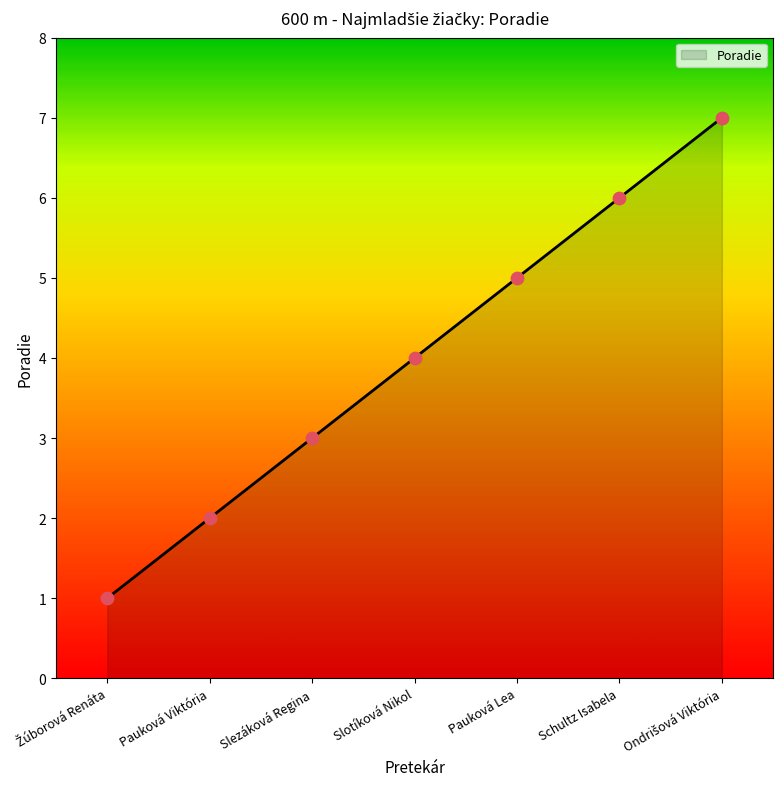

Approximately how many times larger is the value at Slezáková Regina compared to Schultz Isabela?

0.5